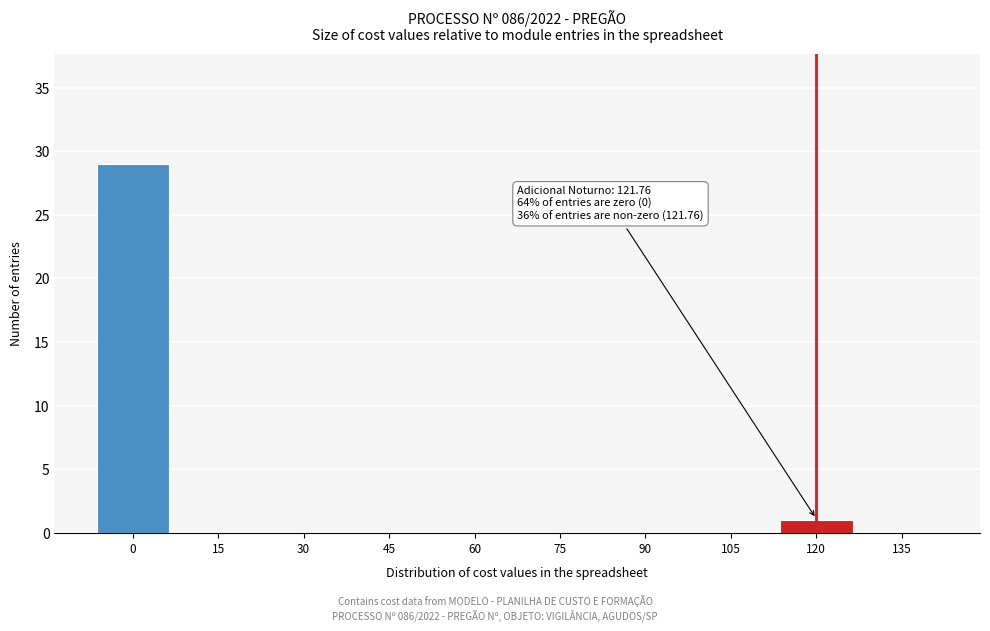

Reading right to left, extract all data points from this chart.

135=0	120=1	105=0	90=0	75=0	60=0	45=0	30=0	15=0	0=29